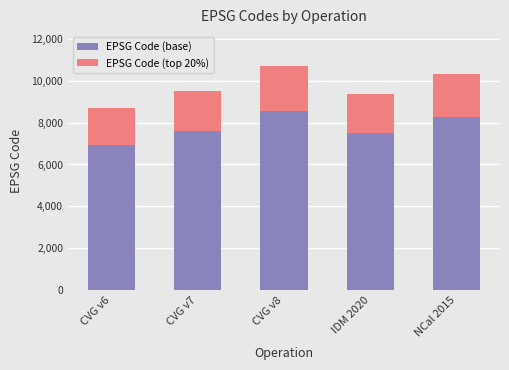

At which label does EPSG Code (base) reach its peak?

CVG v8